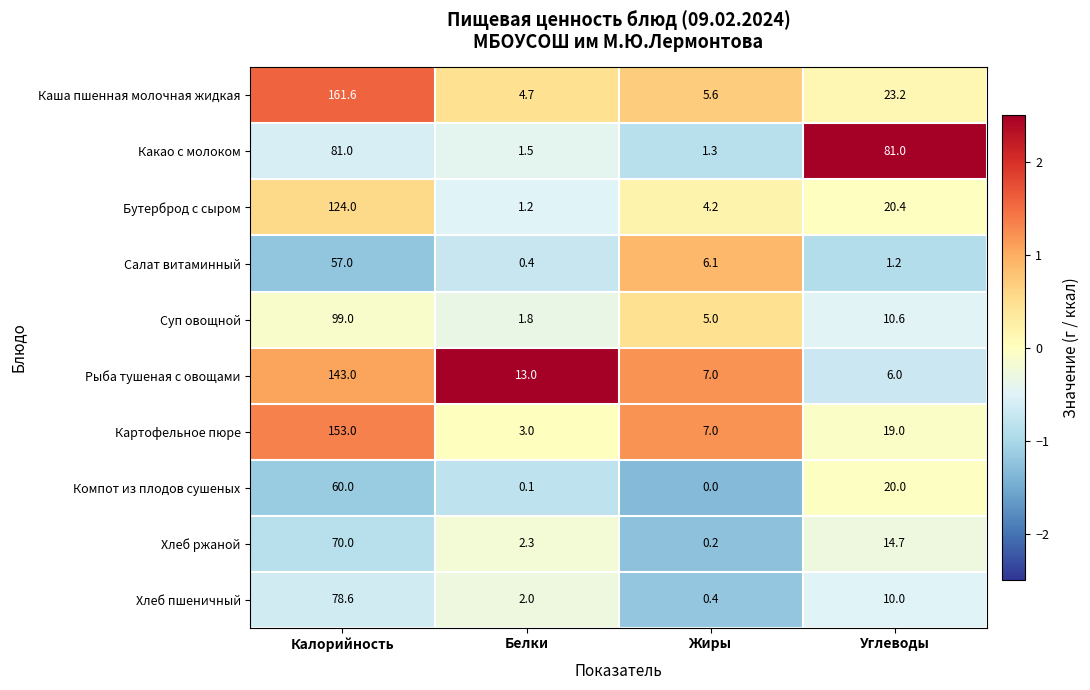

Is the value of Каша пшенная молочная жидкая at Жиры greater than the value of Компот из плодов сушеных at Углеводы?

No